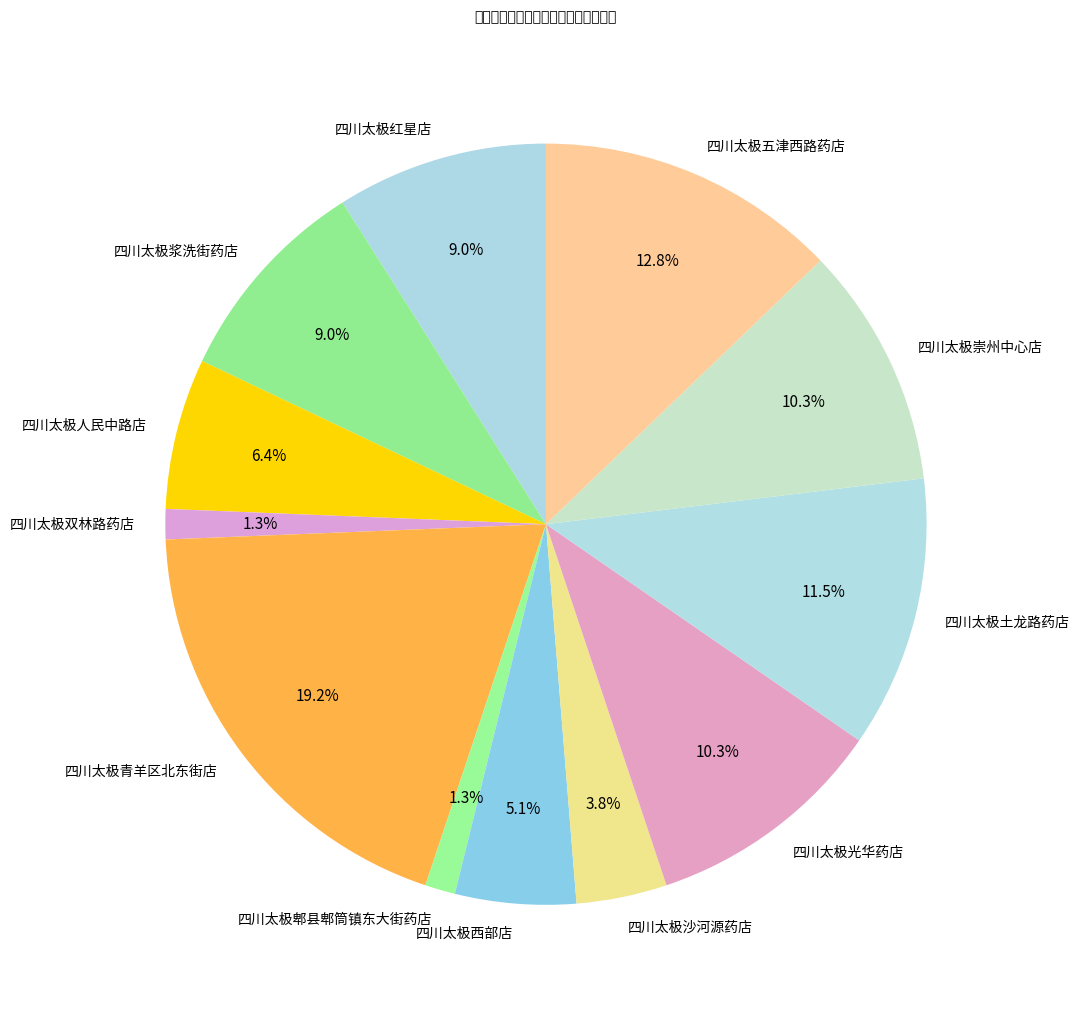

What percentage is NOT represented by 四川太极土龙路药店?

88.5%